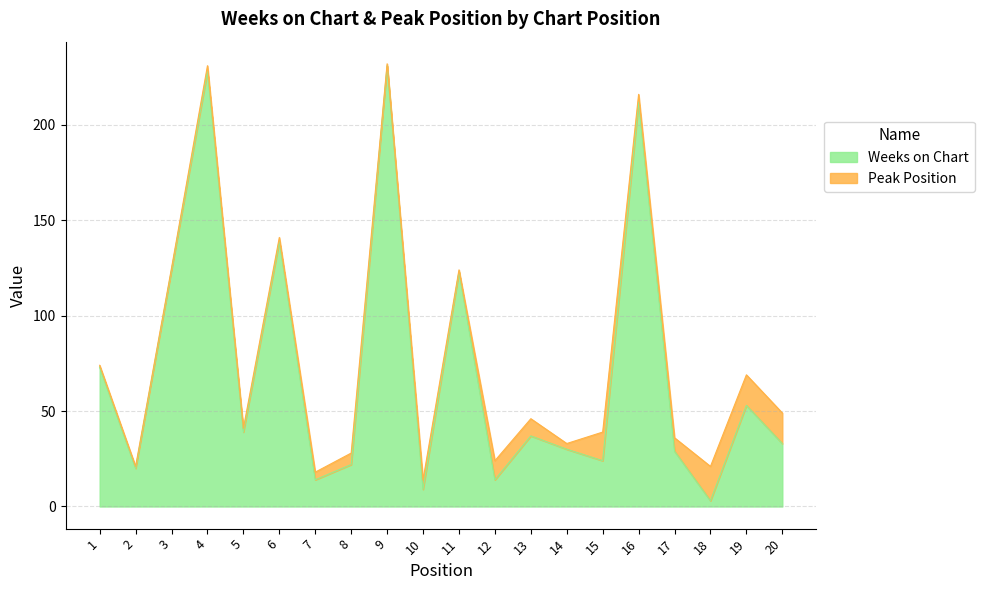

At which category does the chart reach its minimum across all series?

18